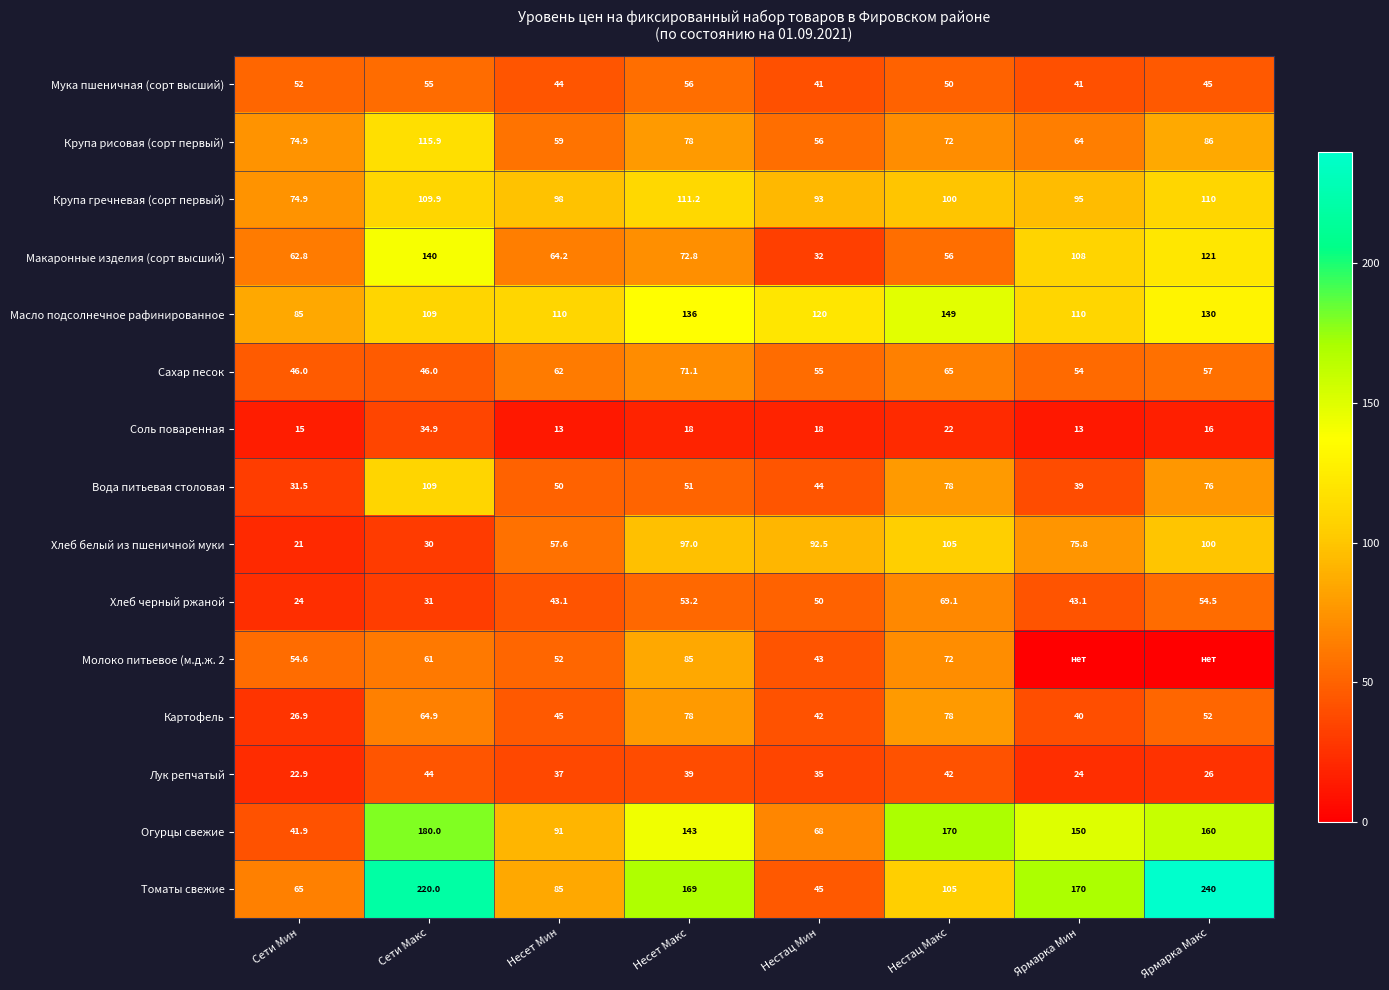

The value of Мука пшеничная (сорт высший) at Несет Макс is 56.0. True or false?

True